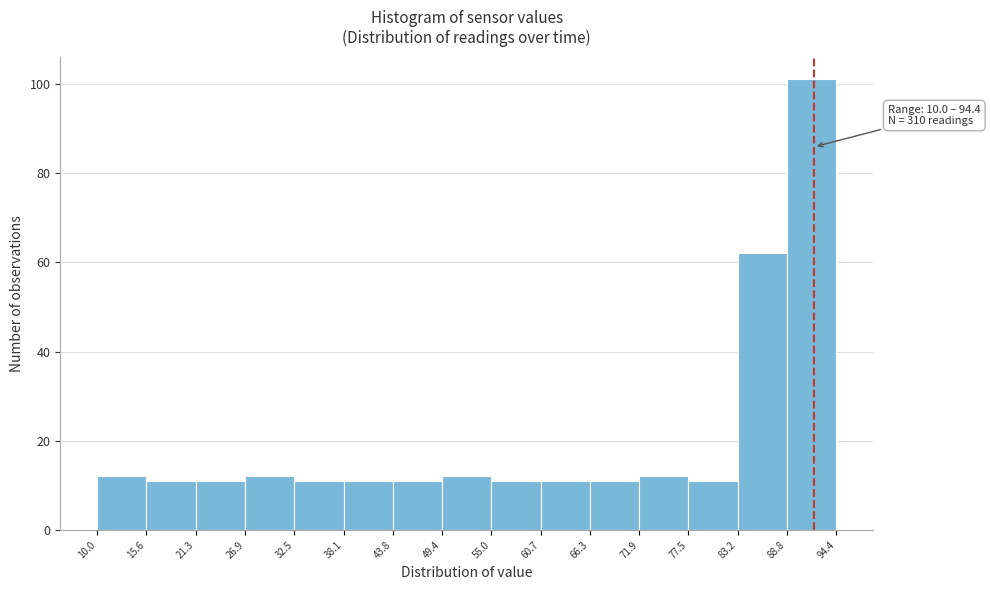

Over which range of the x-axis is the bar tallest?

88.8 to 94.4